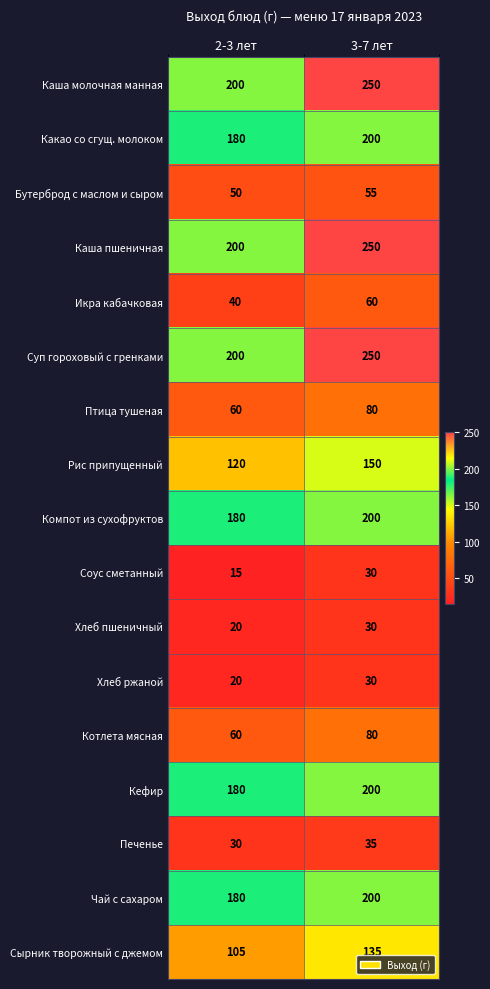

How many series are shown in this chart?

17